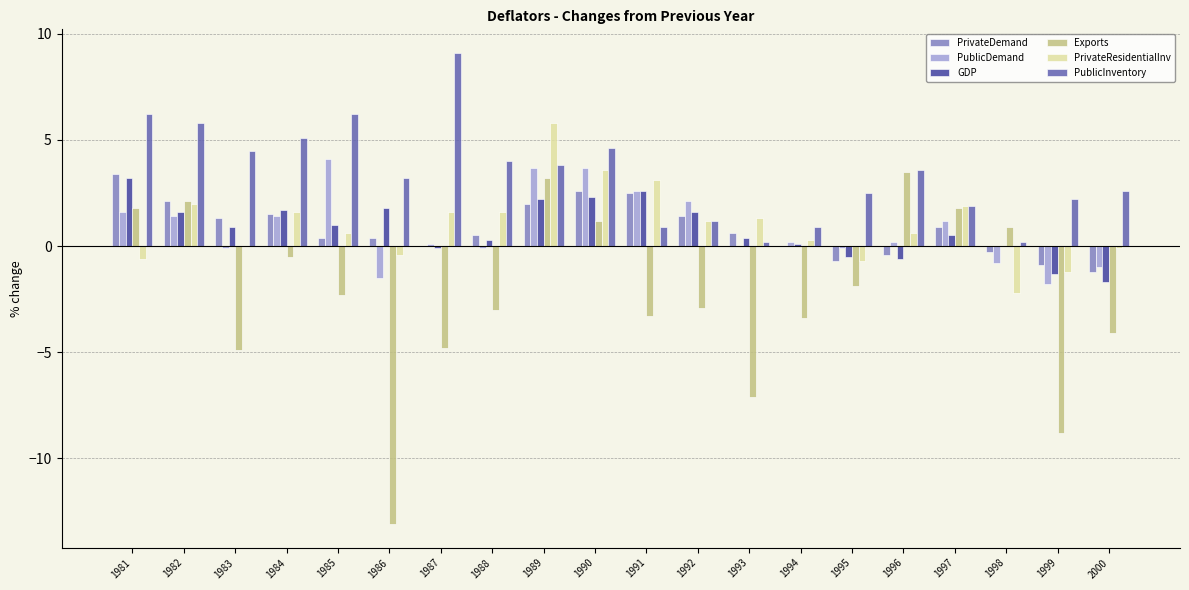

What is the sum of all PrivateDemand values?

16.1